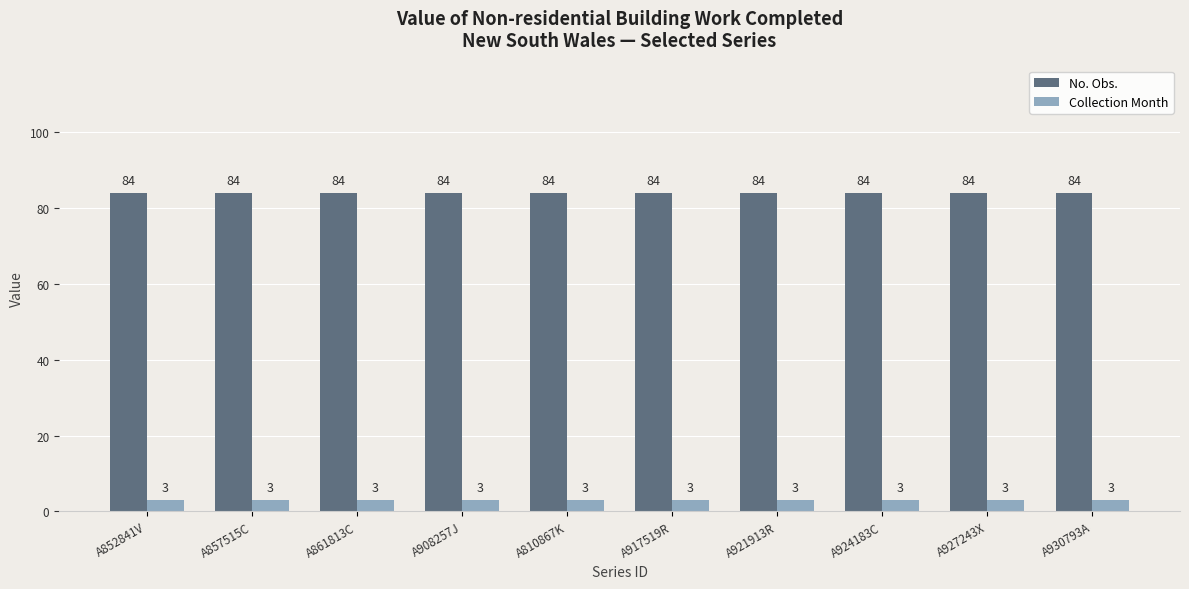

True or false: Collection Month has a value of 3 at A861813C.

True